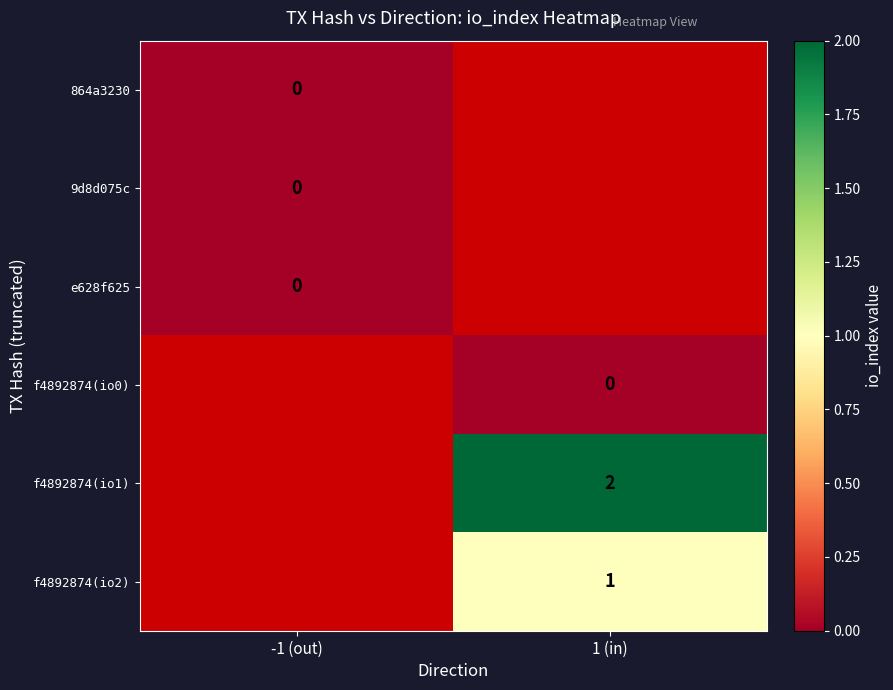

At which category does the chart reach its minimum across all series?

-1 (out)